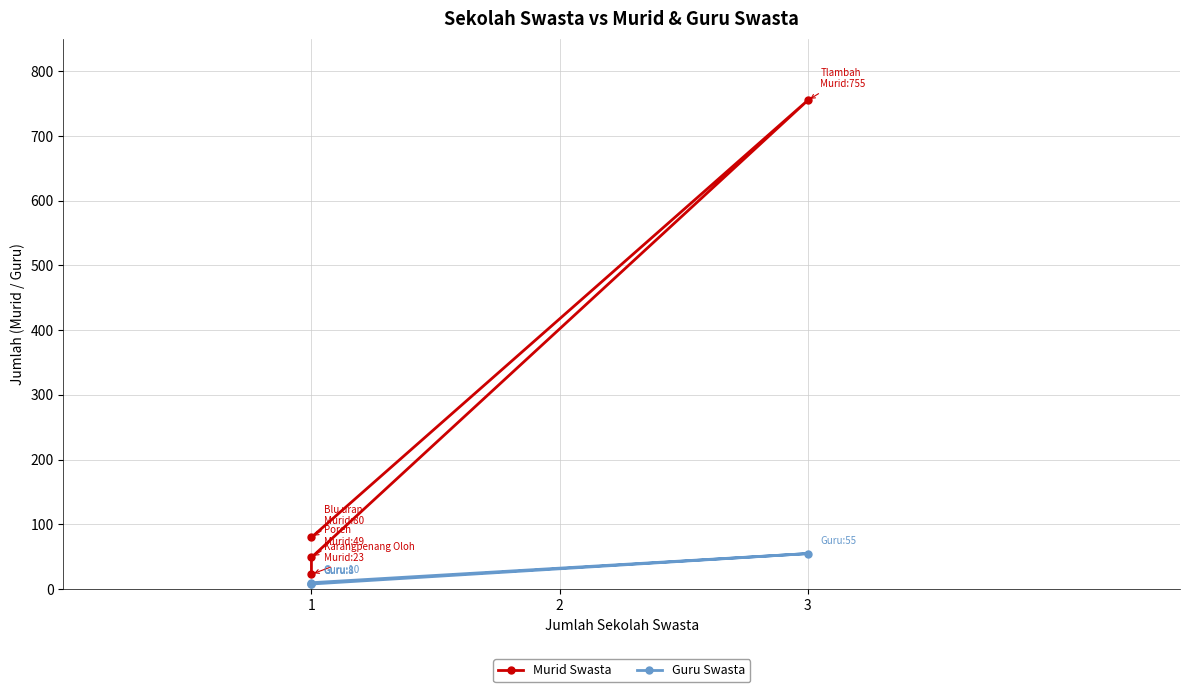

What is the difference between the second highest and second lowest values in the Murid Swasta series?

31